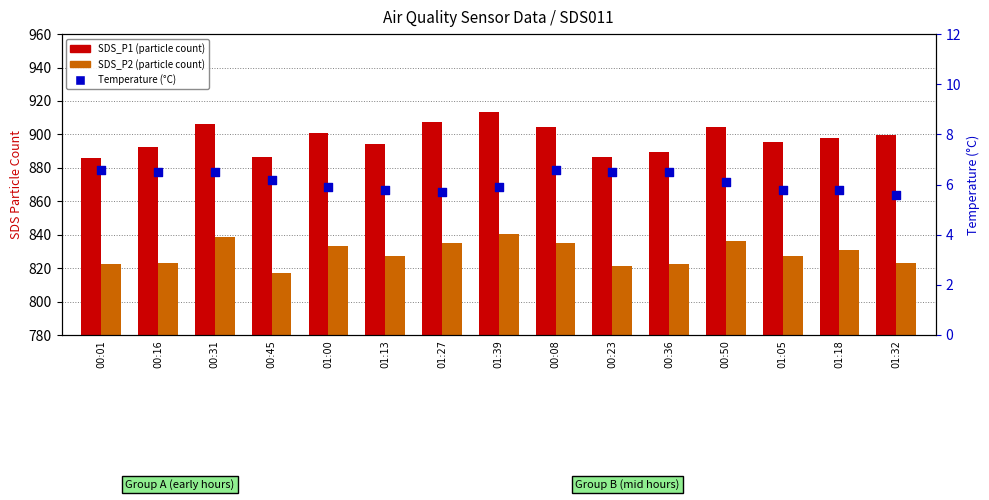

Which series reaches the maximum Y coordinate?

SDS_P1